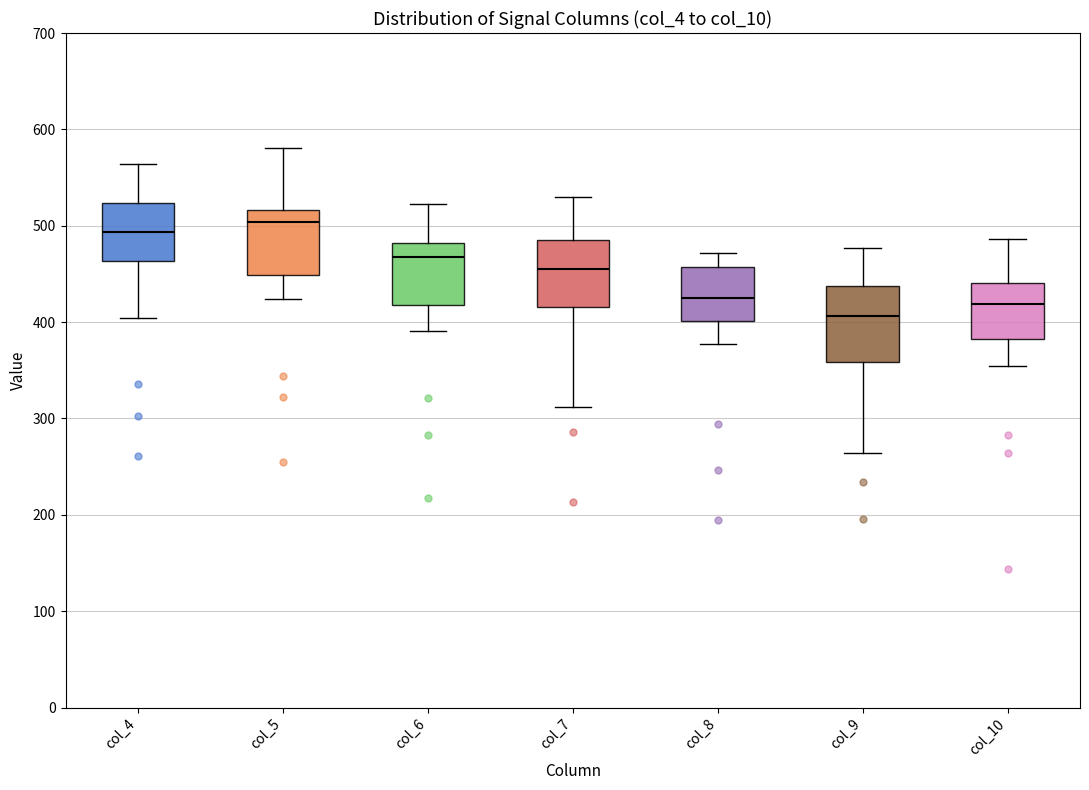

Which box's median line is the lowest?

col_9